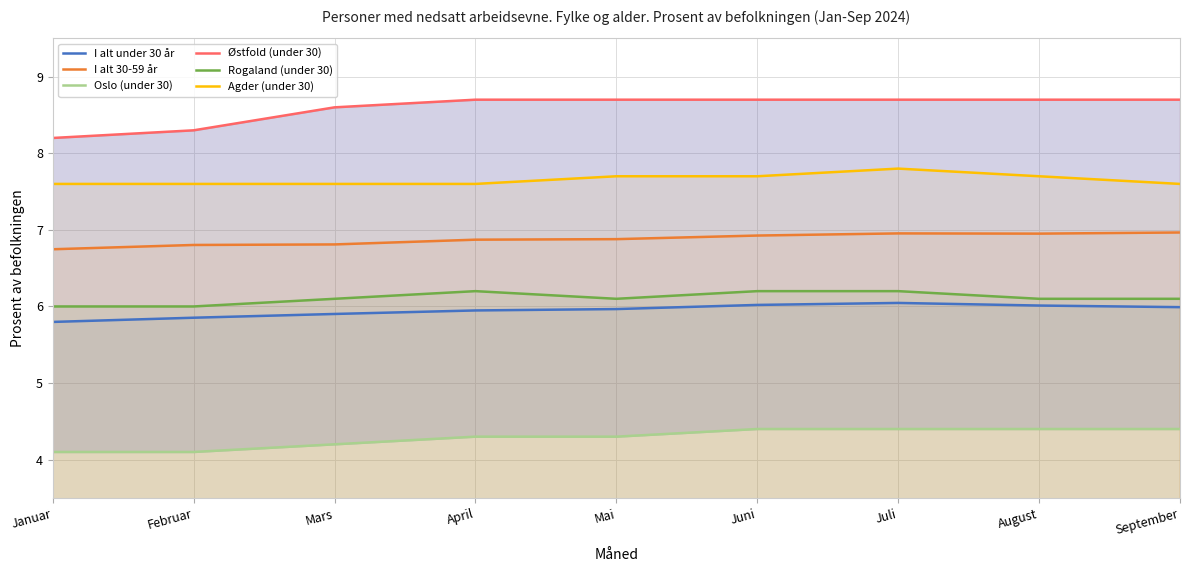

True or false: Agder (under 30) and Østfold (under 30) intersect in this chart.

False